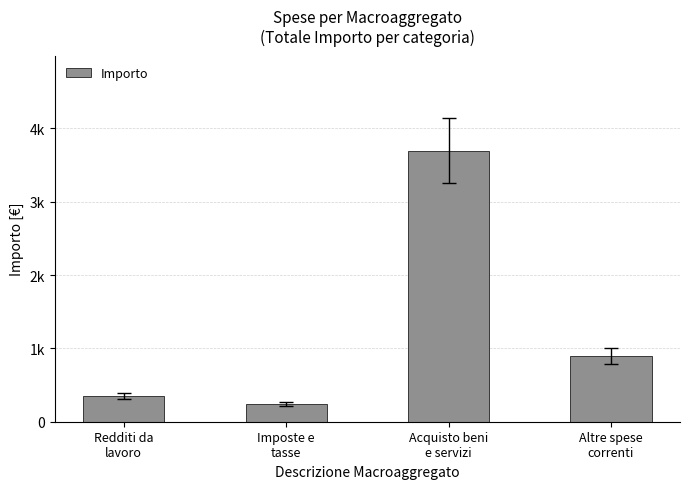

What is the sum of all values?

5181.0